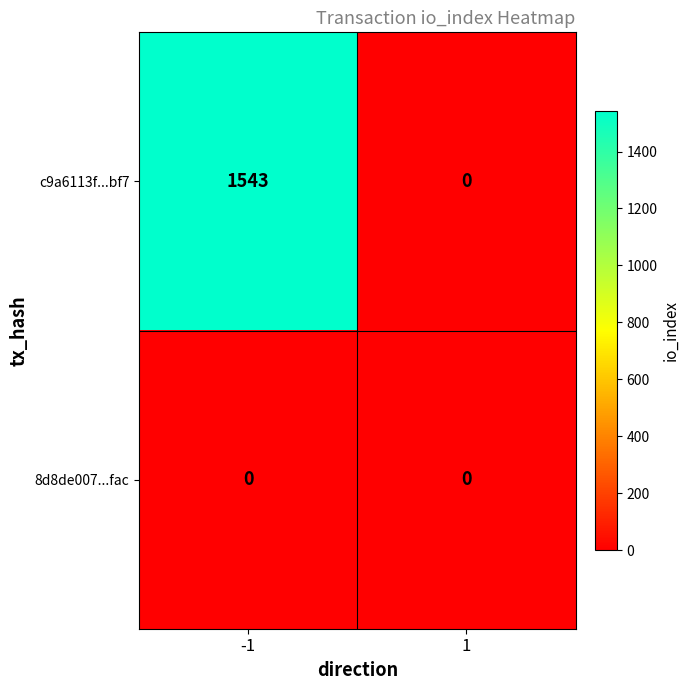

Which series changed the most between -1 and 1?

c9a6113f...bf7